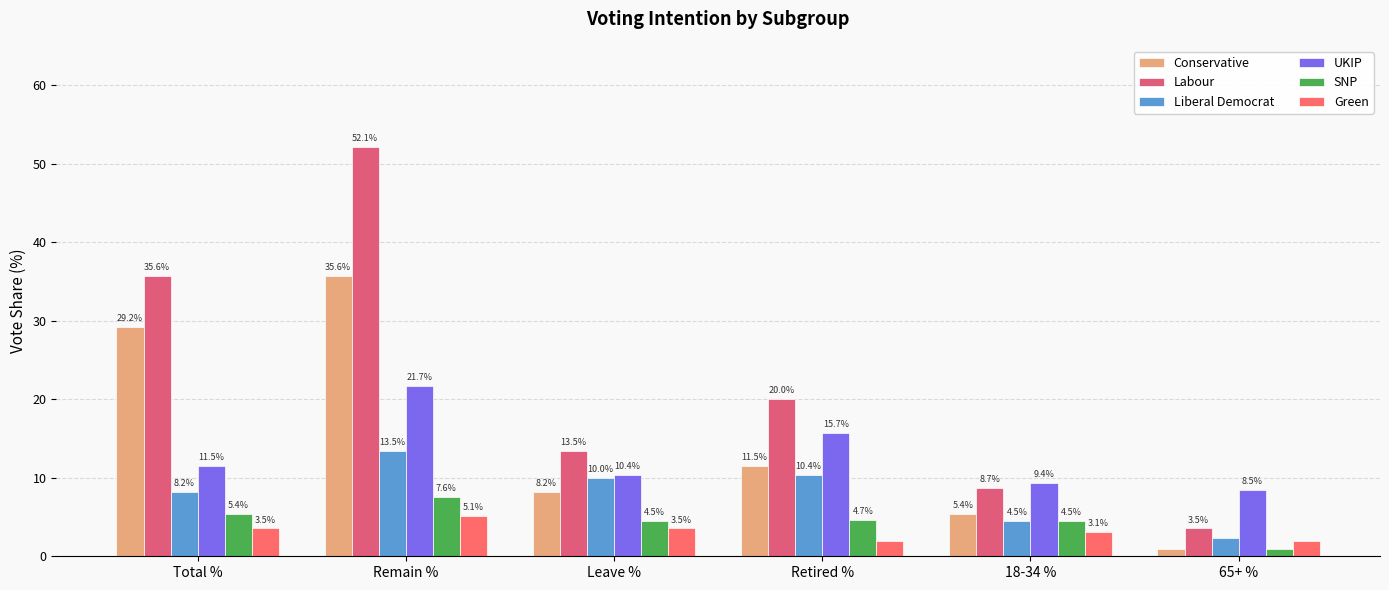

List the labels in order of Green value, largest first.

Remain %, Total %, Leave %, 18-34 %, Retired %, 65+ %